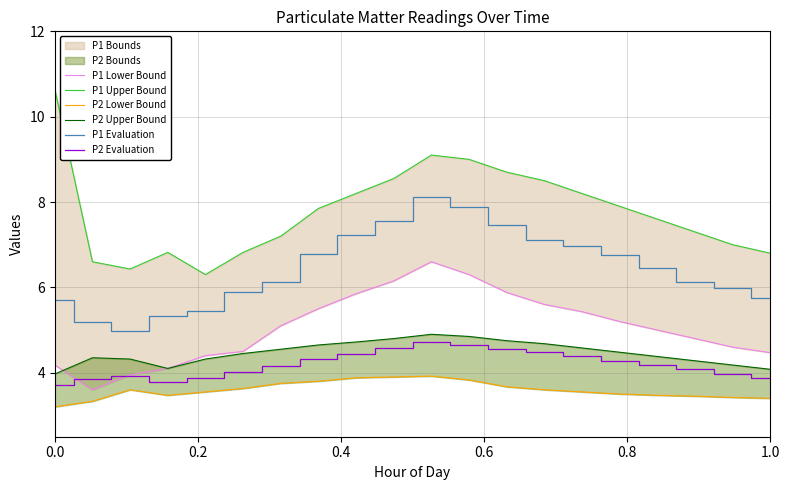

True or false: P2 Evaluation and P1 Evaluation cross at least once.

False